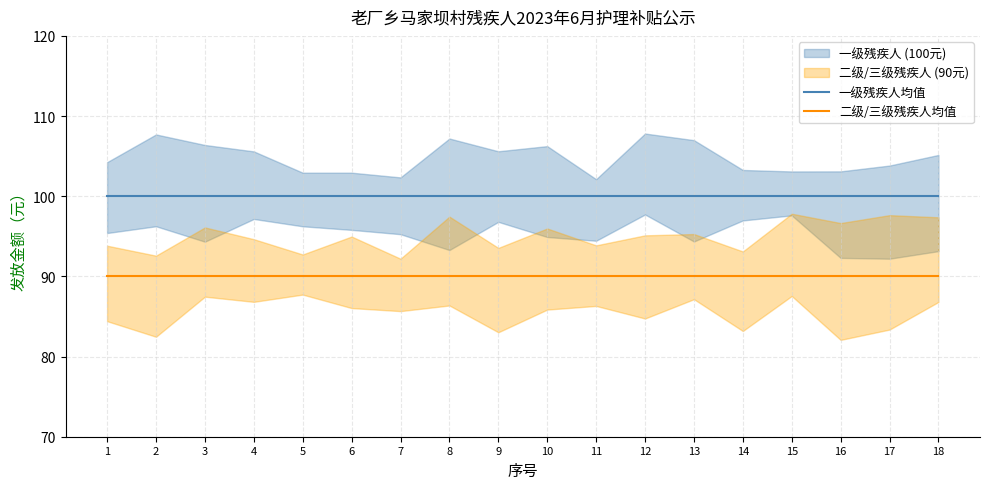

Reading left to right, list all the values displayed in this chart.

一级残疾人均值: 100	100	100	100	100	100	100	100	100	100	100	100	100	100	100	100	100	100
二级/三级残疾人均值: 90	90	90	90	90	90	90	90	90	90	90	90	90	90	90	90	90	90